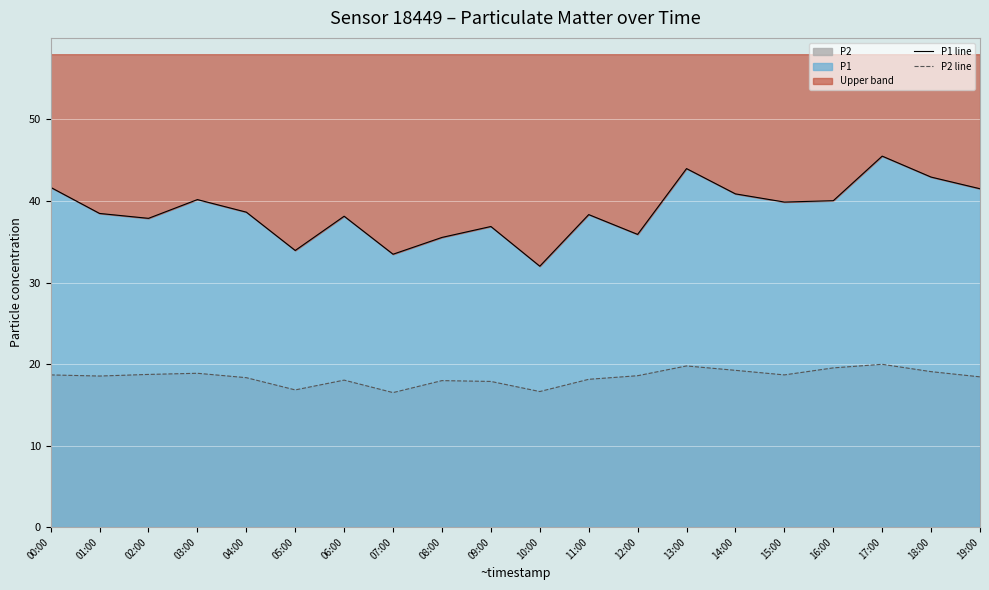

Where is the first local minimum for P1 line?

02:00